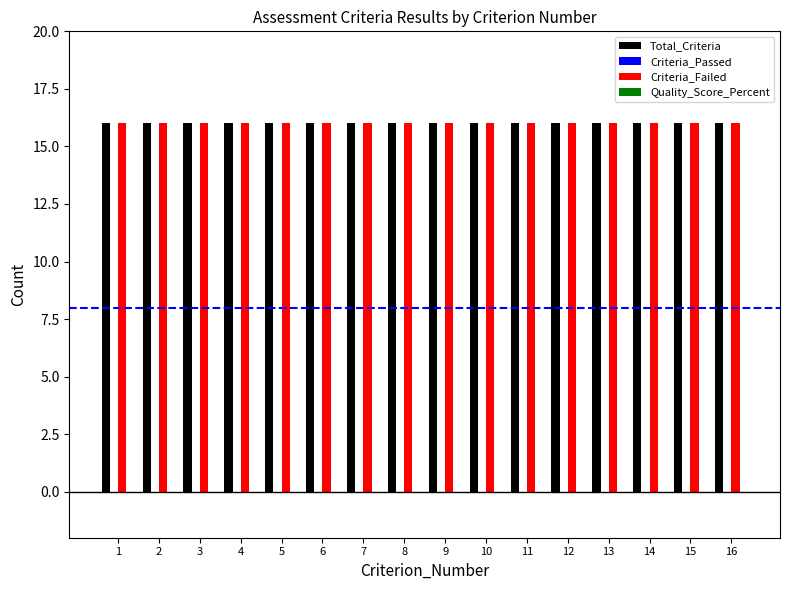

What is the value of the Criteria_Failed bar at the 13th from the left?

16